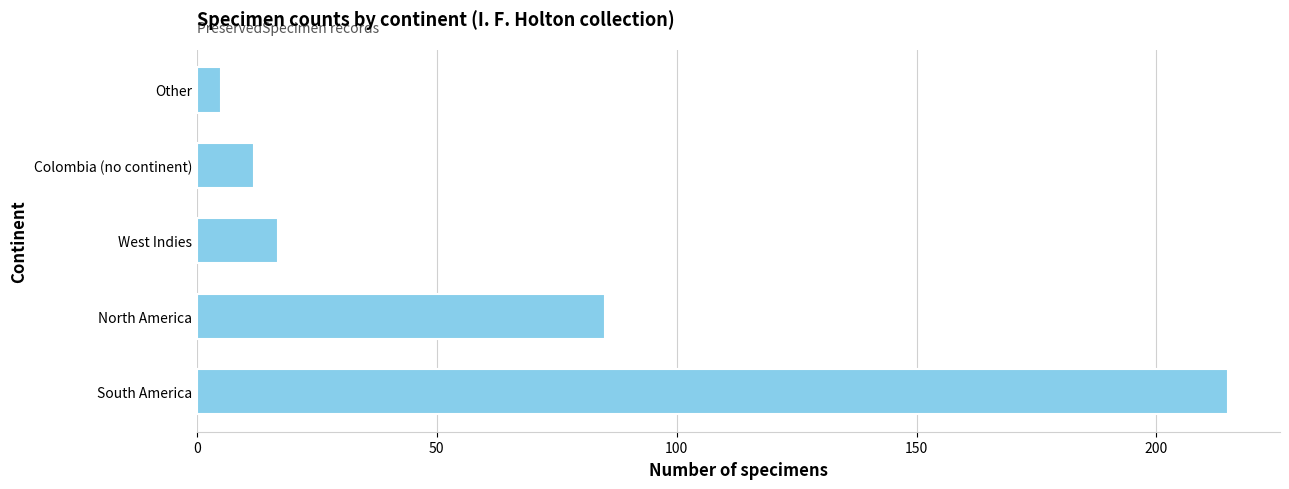

What is the minimum value shown in the chart?

5